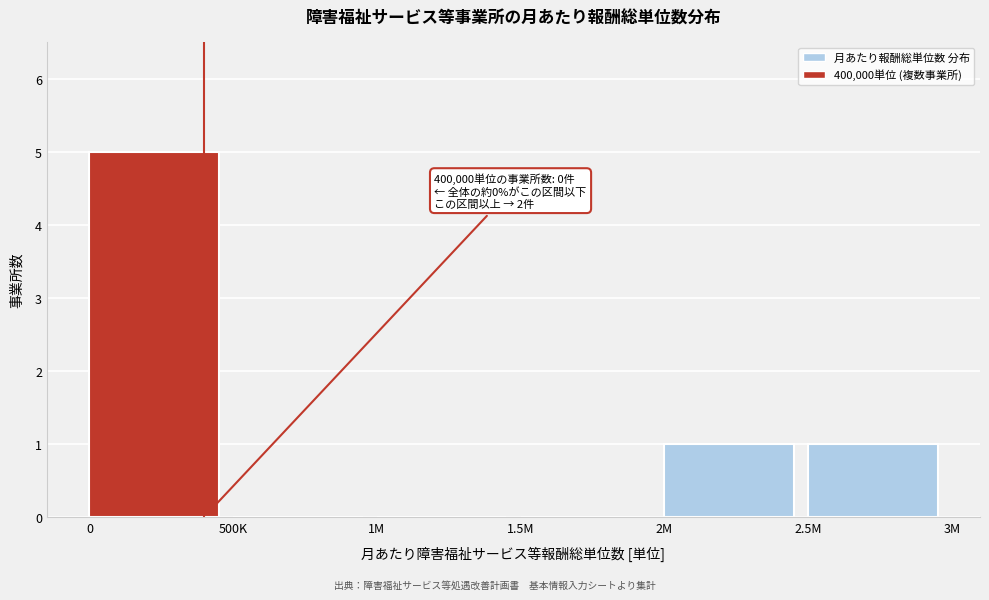

Reading left to right, list all the values displayed in this chart.

0=5	500K=0	1M=0	1.5M=0	2M=1	2.5M=1